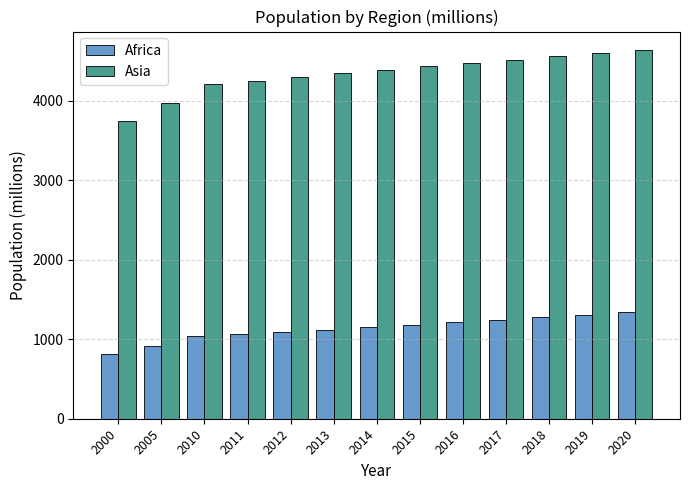

Is the value of Africa at 2017 greater than the value of Asia at 2013?

No